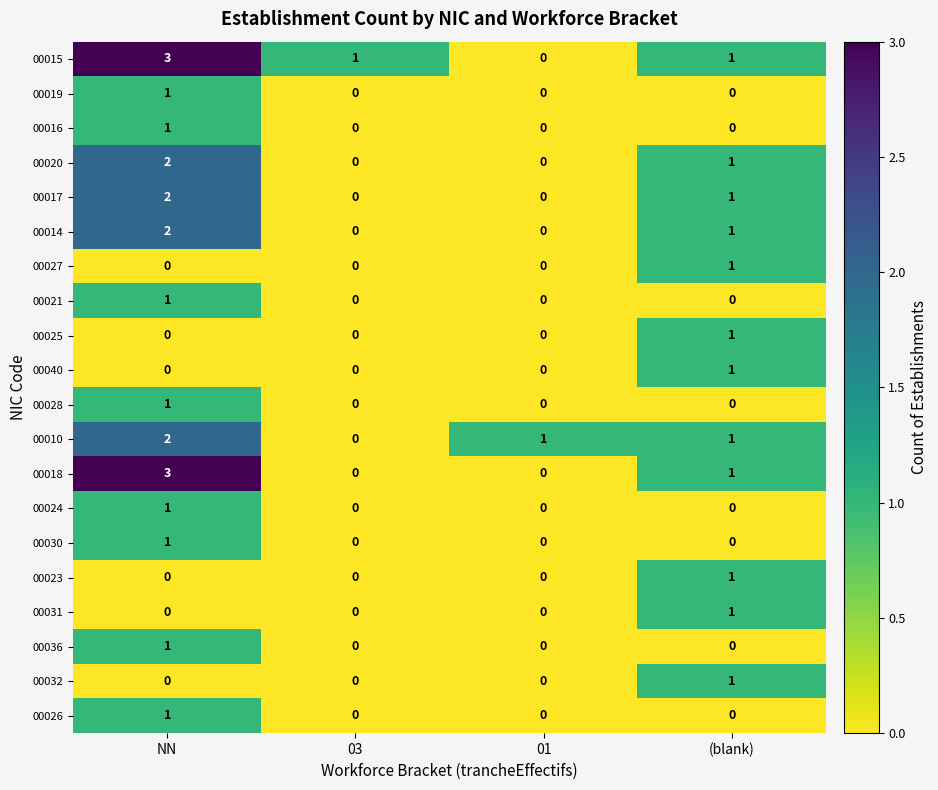

The 00015 series shows 4 at NN. True or false?

False